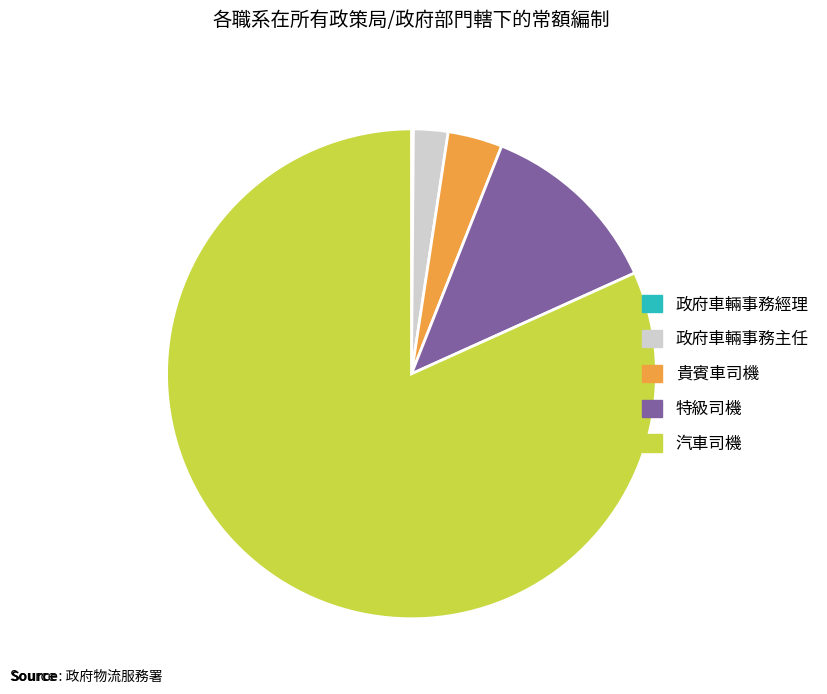

Is the sum of 特級司機 and 政府車輛事務主任 greater than half?

No